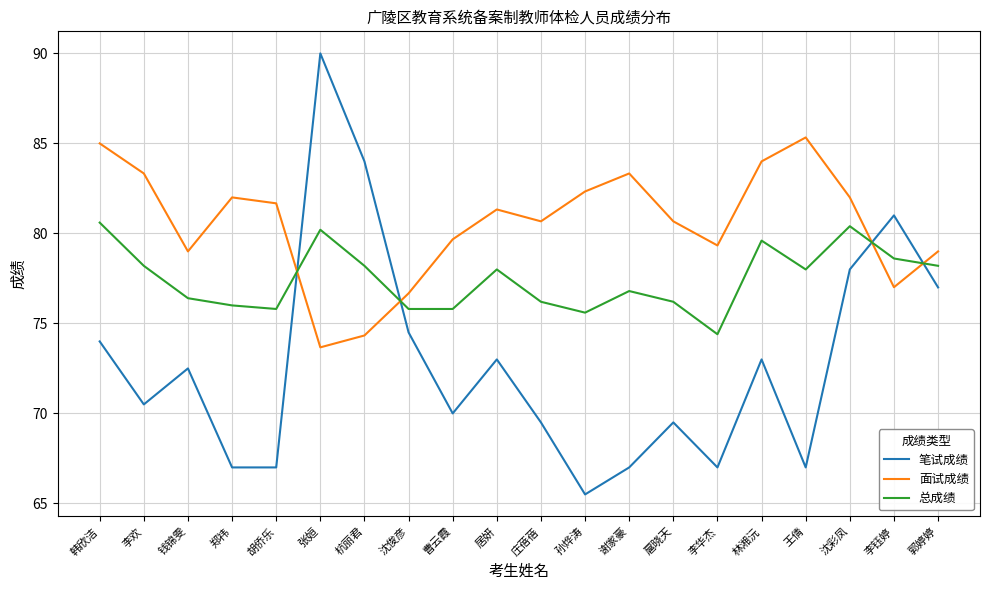

Rank the series by their average value, from lowest to highest.

笔试成绩, 总成绩, 面试成绩